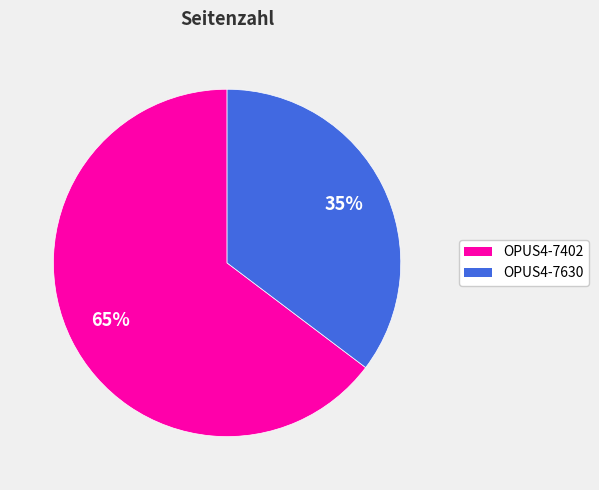

How many segments does this pie chart have?

2